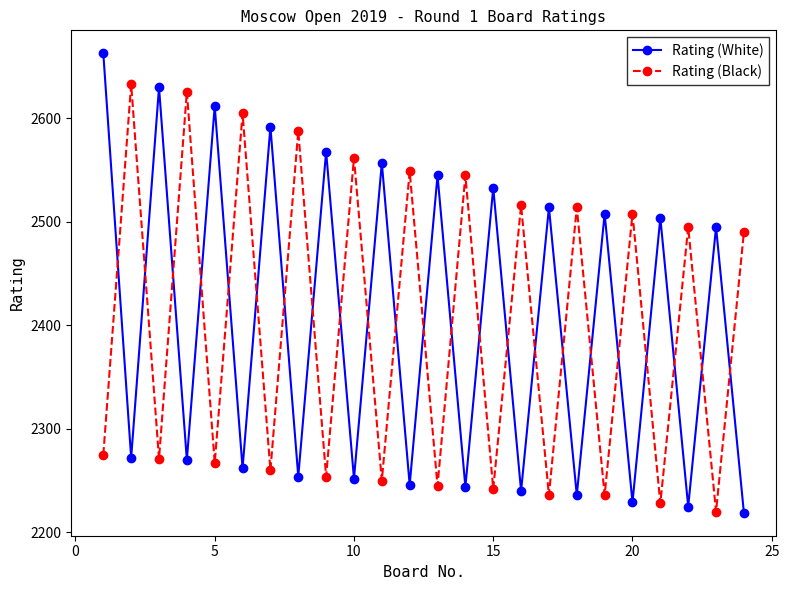

How many lines are shown in the chart?

2